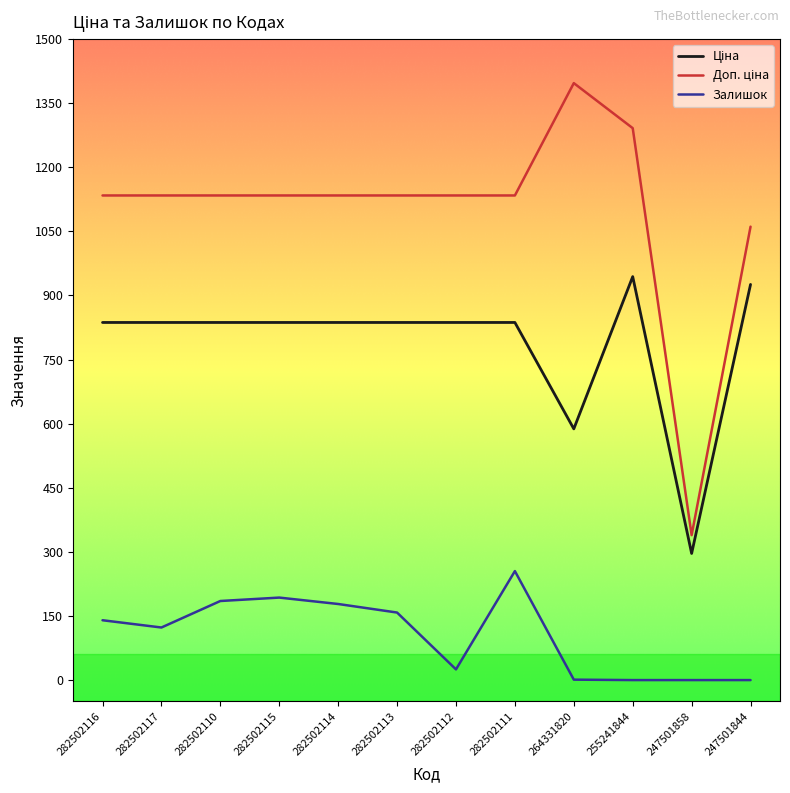

What is the greatest value displayed?

1396.6